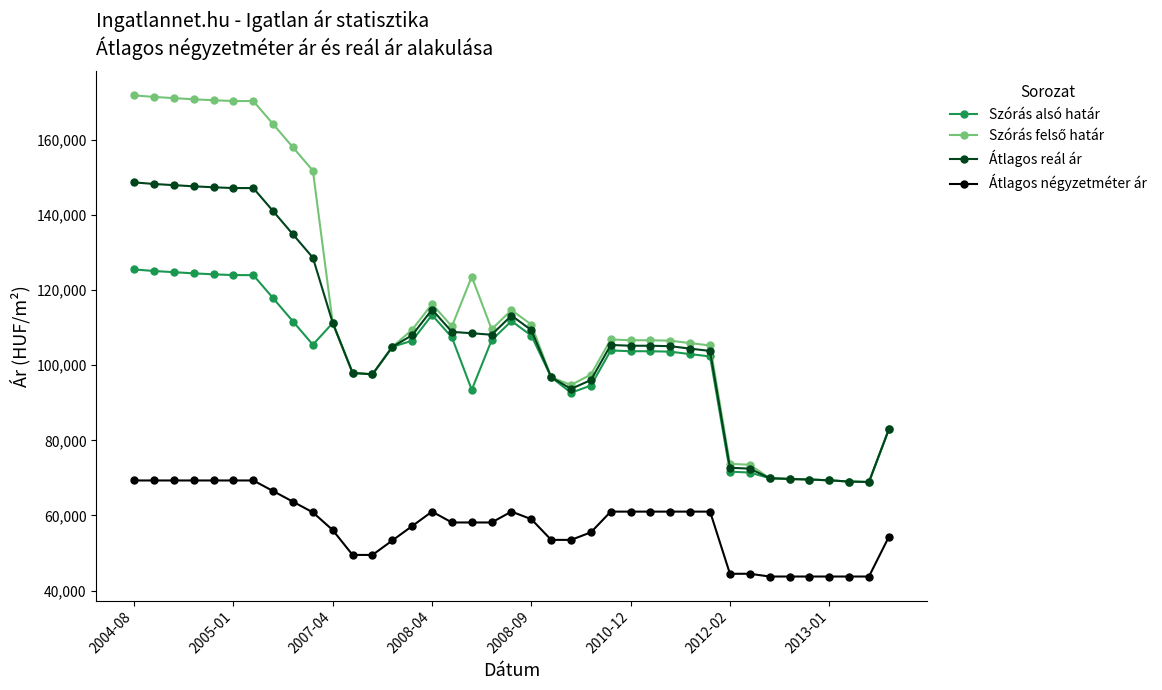

What is the minimum value shown in the chart?

43750